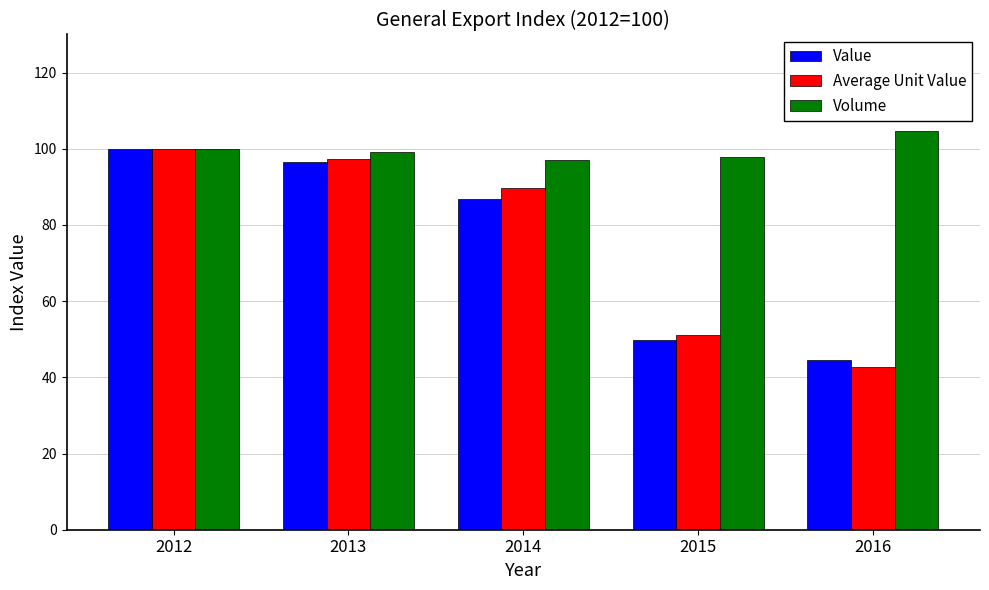

What is the average value of the Volume series?

99.8